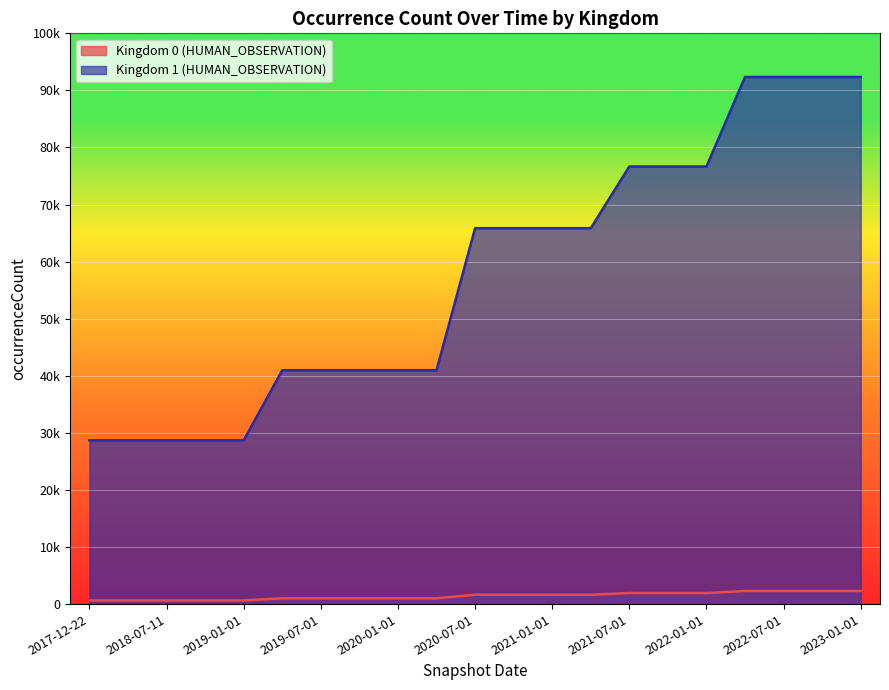

Where is Kingdom 1 (HUMAN_OBSERVATION) nearest to the value 60522?

2020-07-01